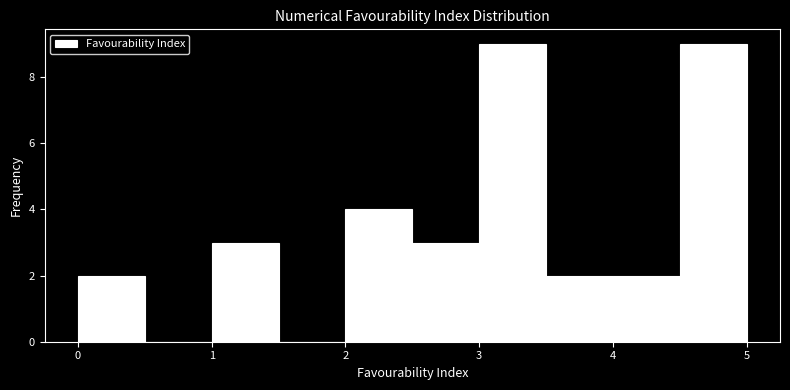

Reading left to right, list every bar in this chart as the range it spans on the x-axis followed by its height. The values are not printed on the chart, so give them approximately, as read against the axis.

0.0 to 0.5: 2
0.5 to 1.0: 0
1.0 to 1.5: 3
1.5 to 2.0: 0
2.0 to 2.5: 4
2.5 to 3.0: 3
3.0 to 3.5: 9
3.5 to 4.0: 2
4.0 to 4.5: 2
4.5 to 5.0: 9